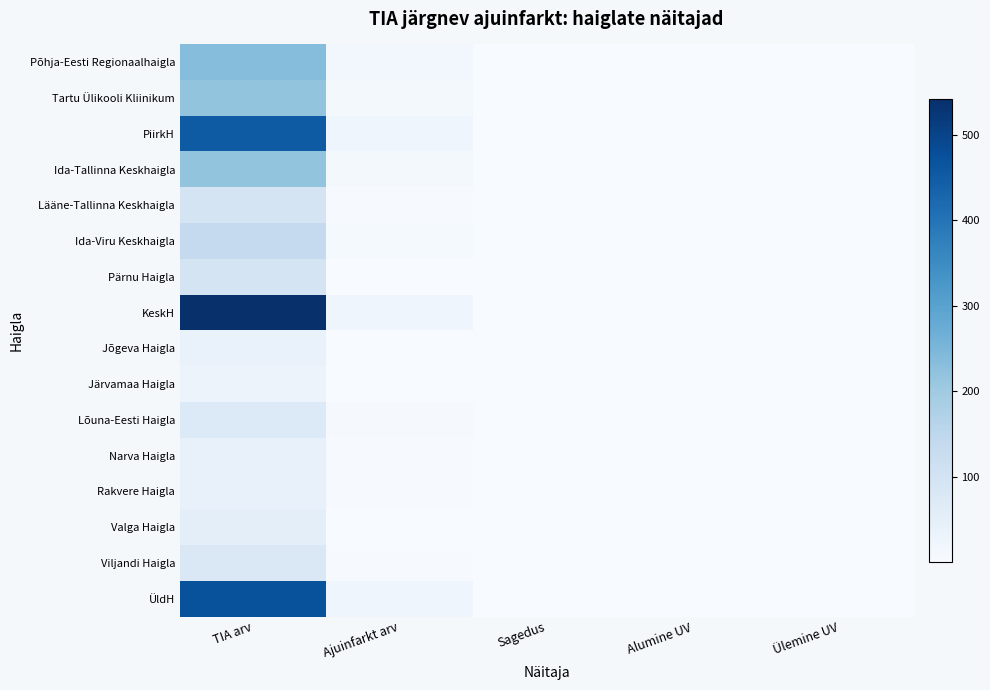

What is the spread (max minus min) of values at Sagedus?

0.1